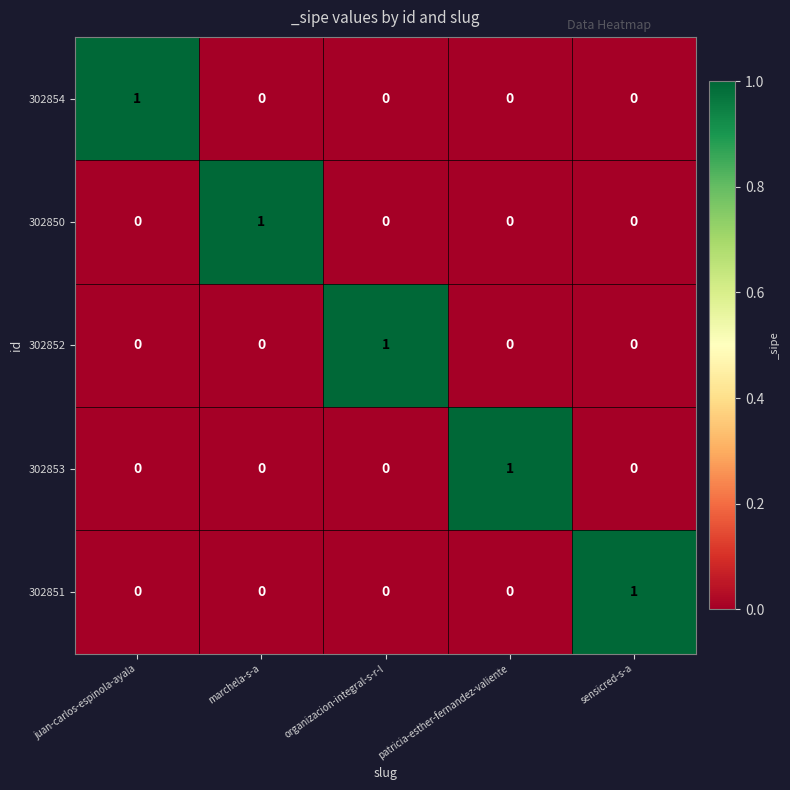

How many 302851 values are between 0 and 1?

5